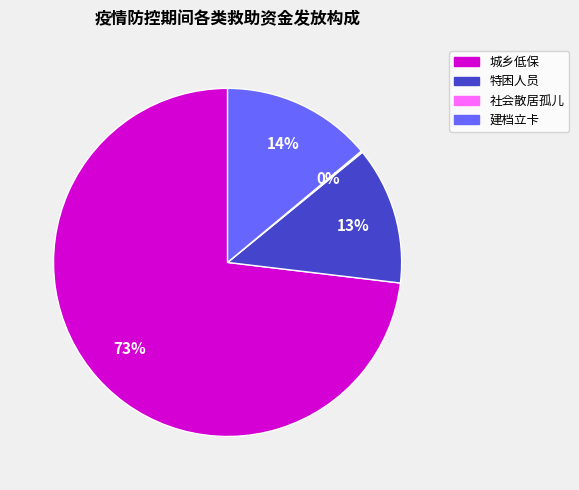

Which category accounts for the majority?

城乡低保